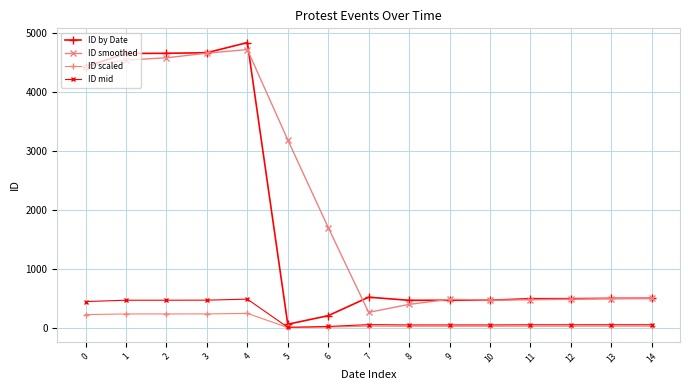

What is the maximum value for ID smoothed?

4719.0